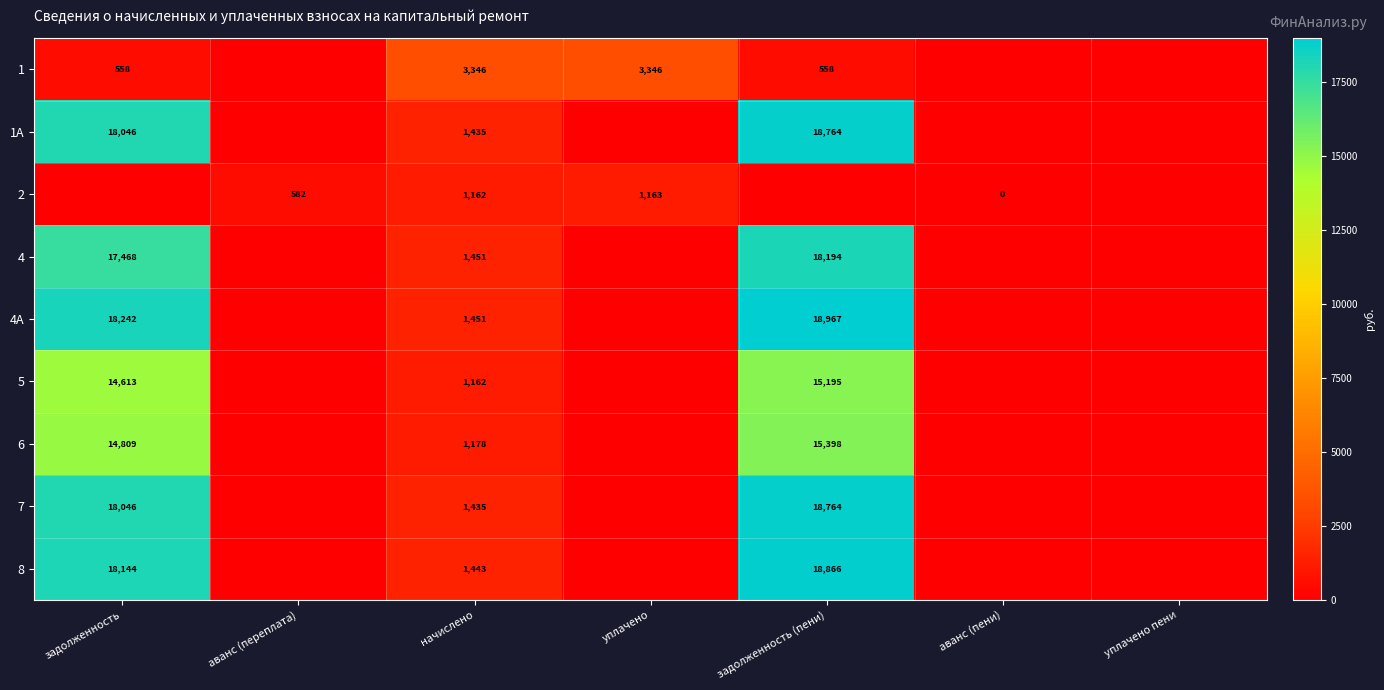

Between аванс (пени) and задолженность, which is larger?

задолженность